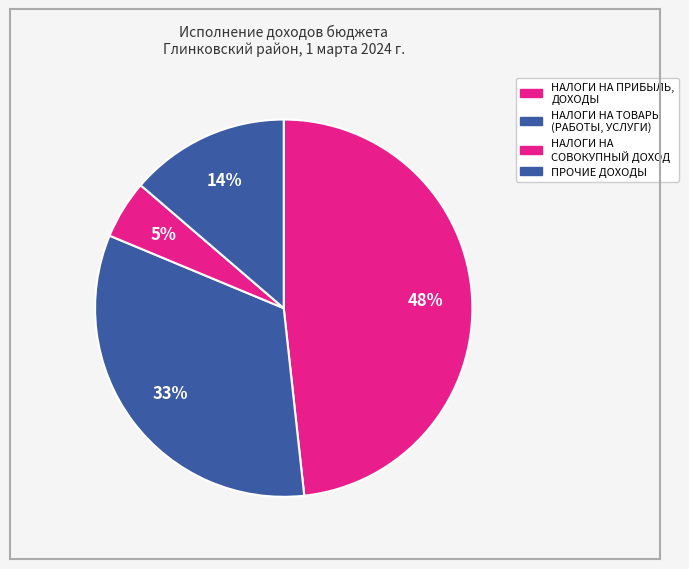

What percentage is the НАЛОГИ НА СОВОКУПНЫЙ ДОХОД slice, to the nearest percent?

5%